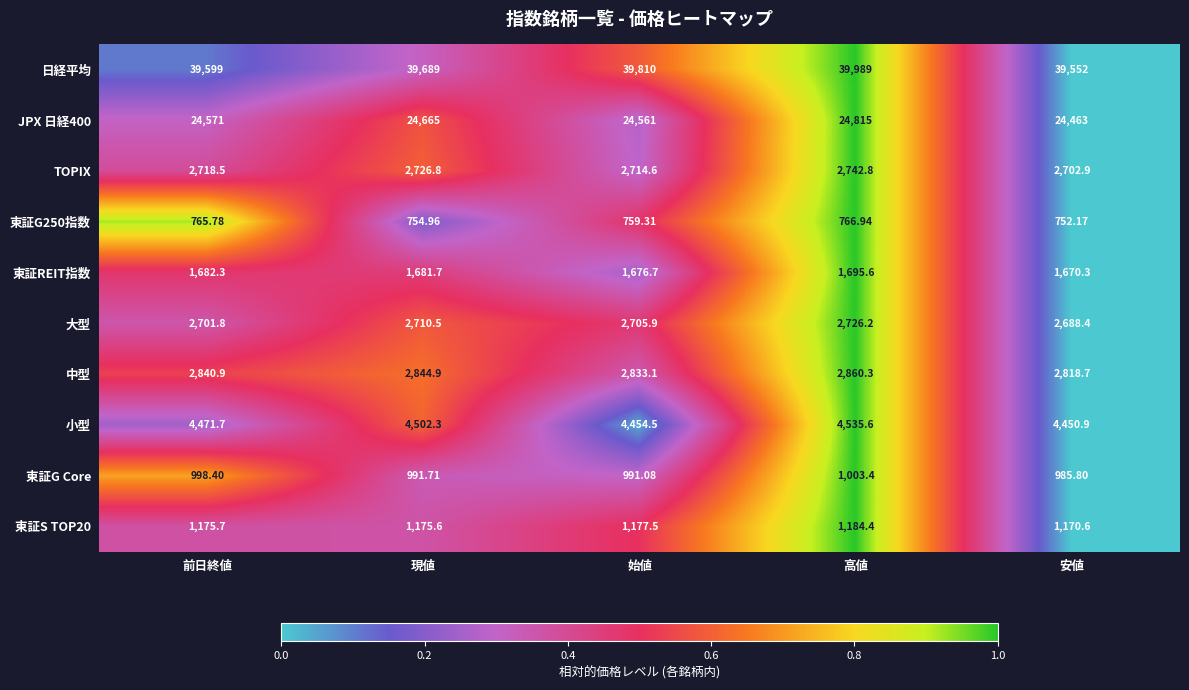

Is the value of 東証G250指数 at 現値 greater than the value of 東証REIT指数 at 前日終値?

No